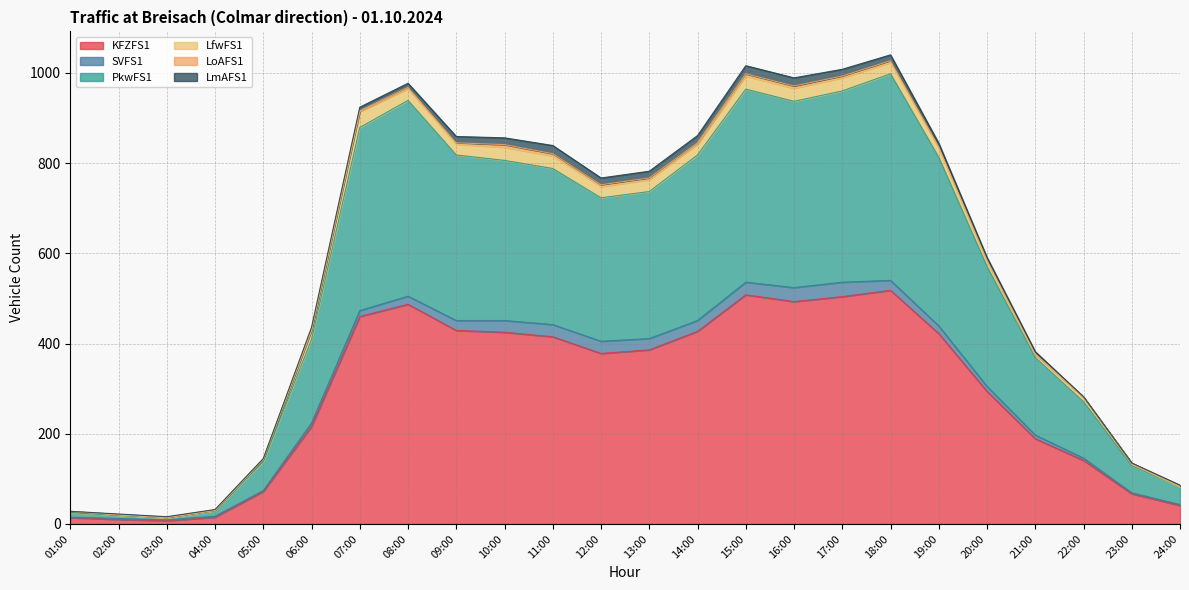

How many lines are shown in the chart?

6